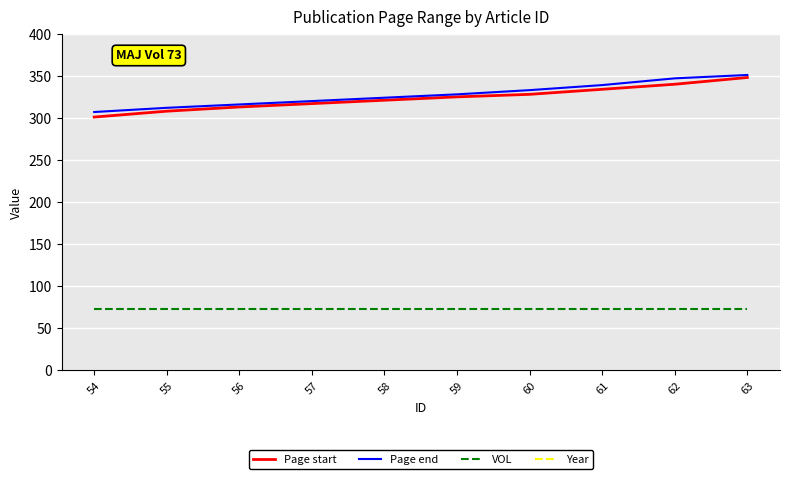

True or false: Year and VOL cross at least once.

False